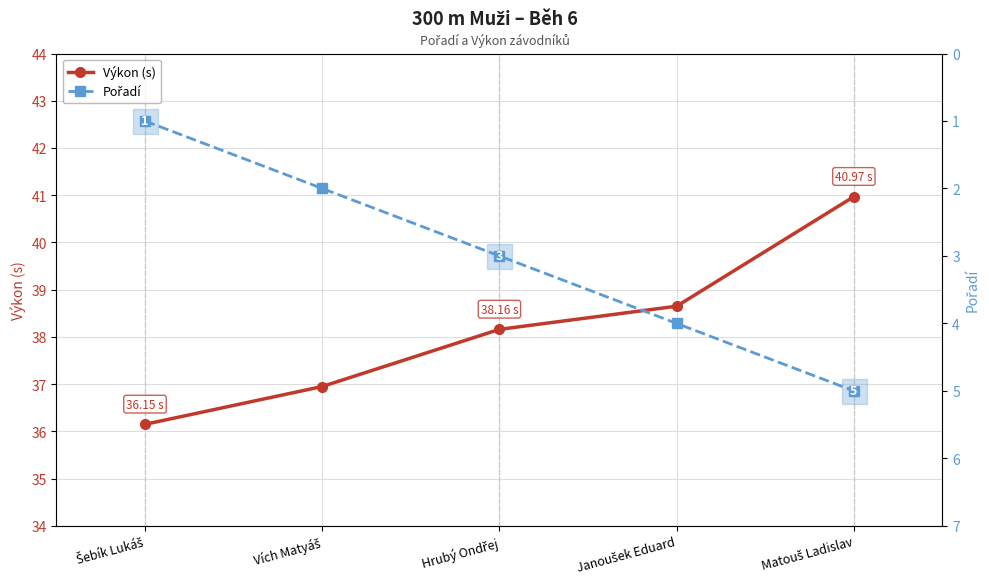

The value of Výkon (s) at Matouš Ladislav is 41.0. True or false?

True